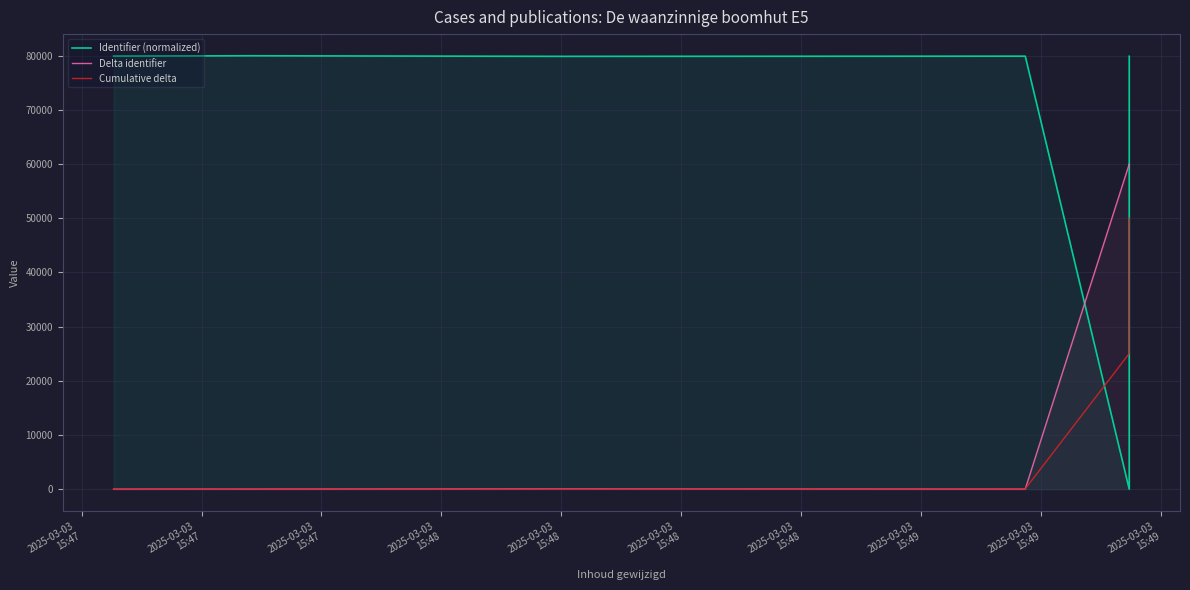

Does the chart display data point markers on the line(s)?

No